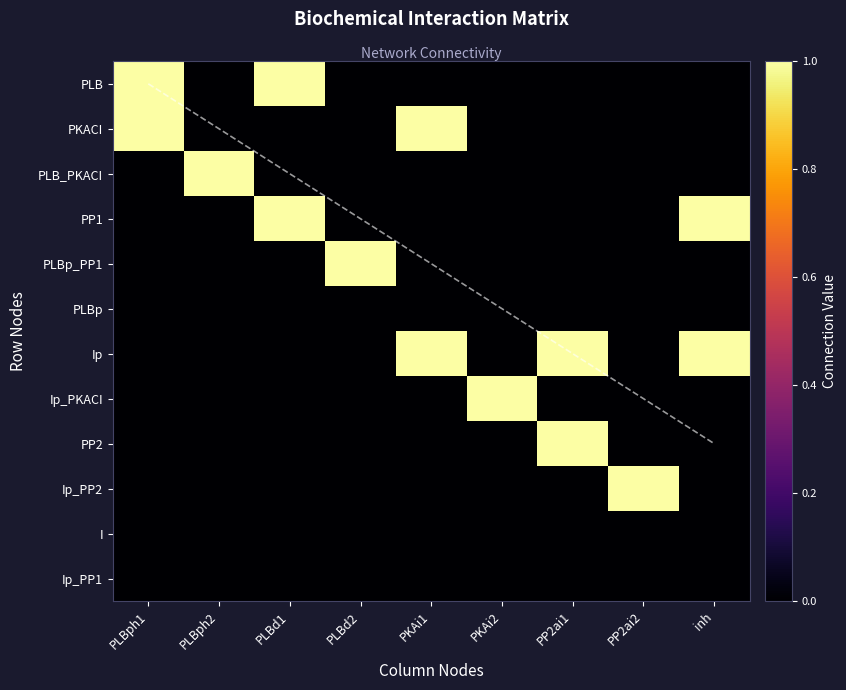

True or false: PP2 has a value of 0 at PLBd1.

True